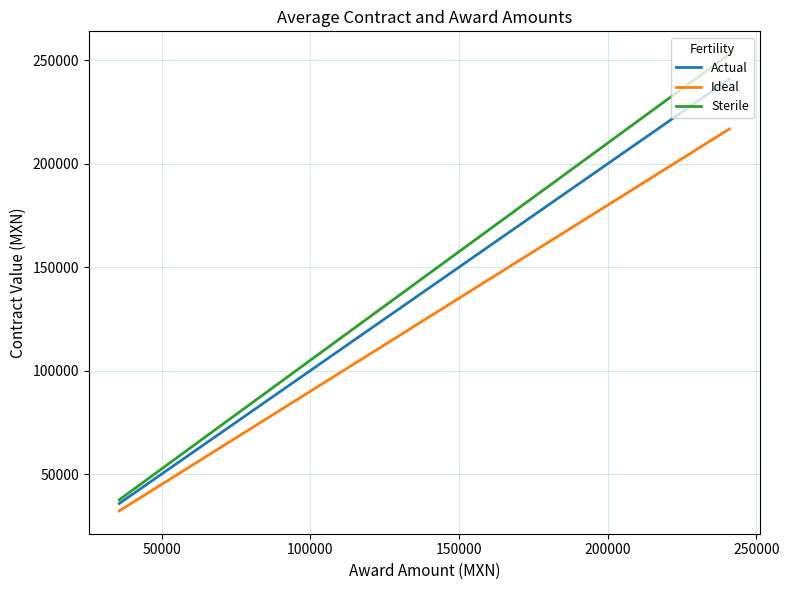

List the series in order of their peak value, highest first.

Sterile, Actual, Ideal